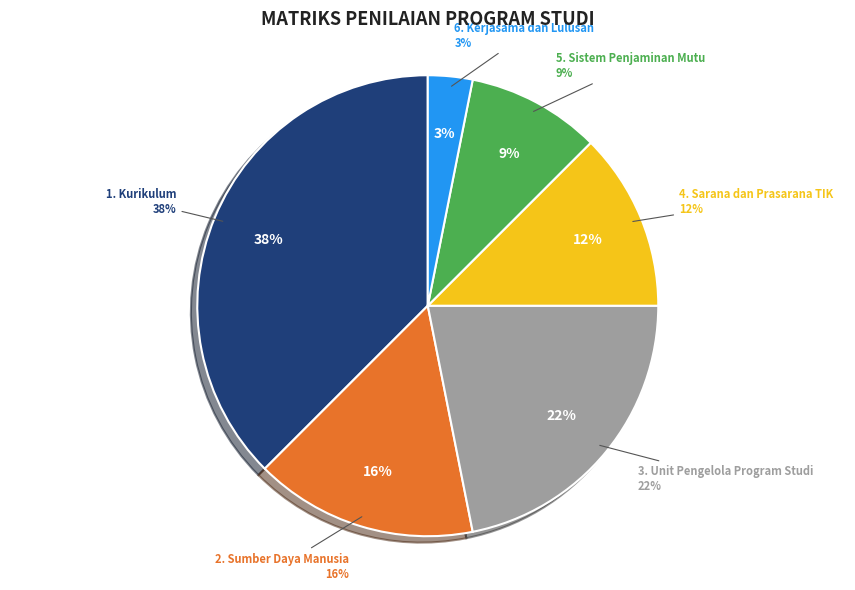

Does any single category account for the majority?

No